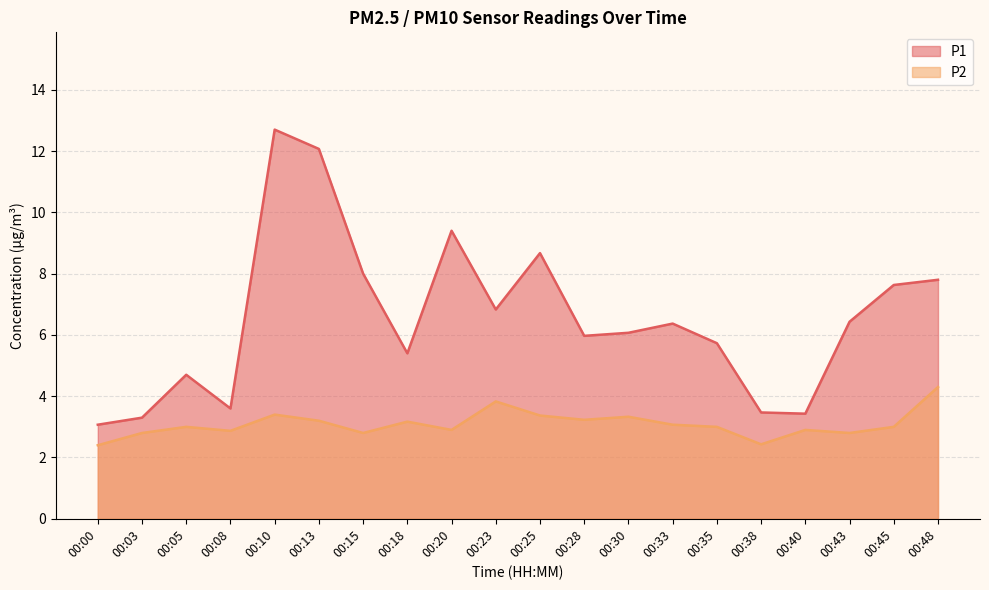

Which series changed the most between 00:20 and 00:28?

P1